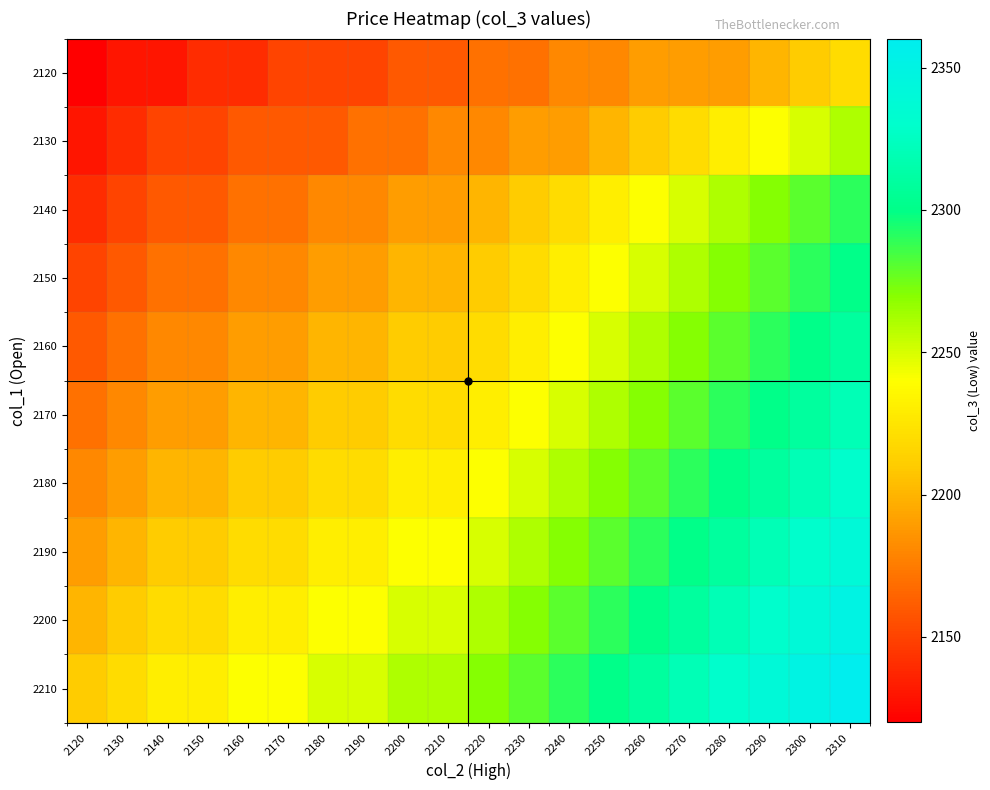

How many distinct data groups are displayed?

10